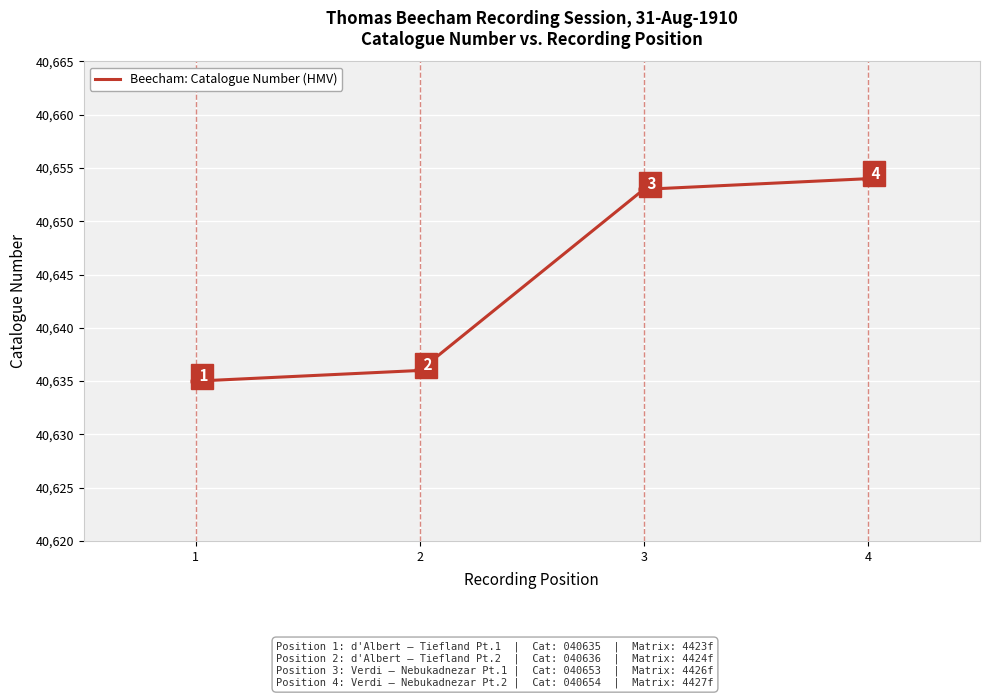

Which has a higher value, 2 or 4?

4